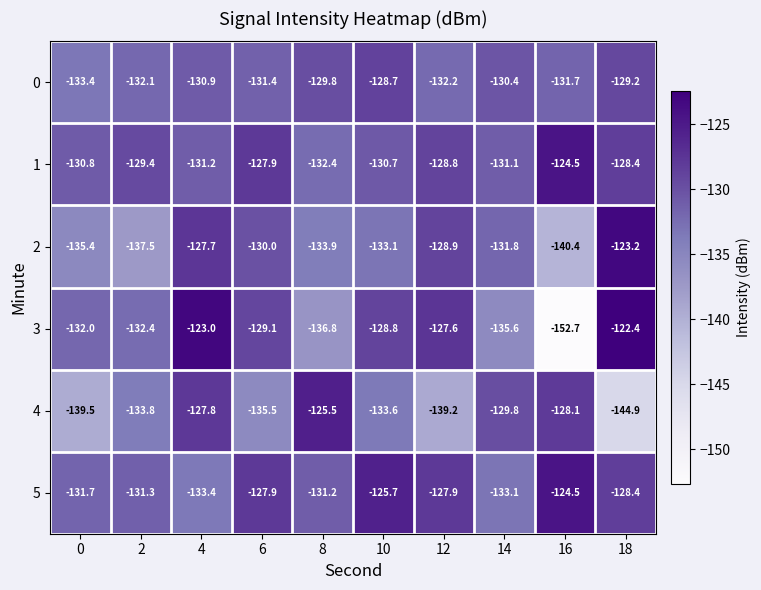

At which category is the sum across all series the highest?

4